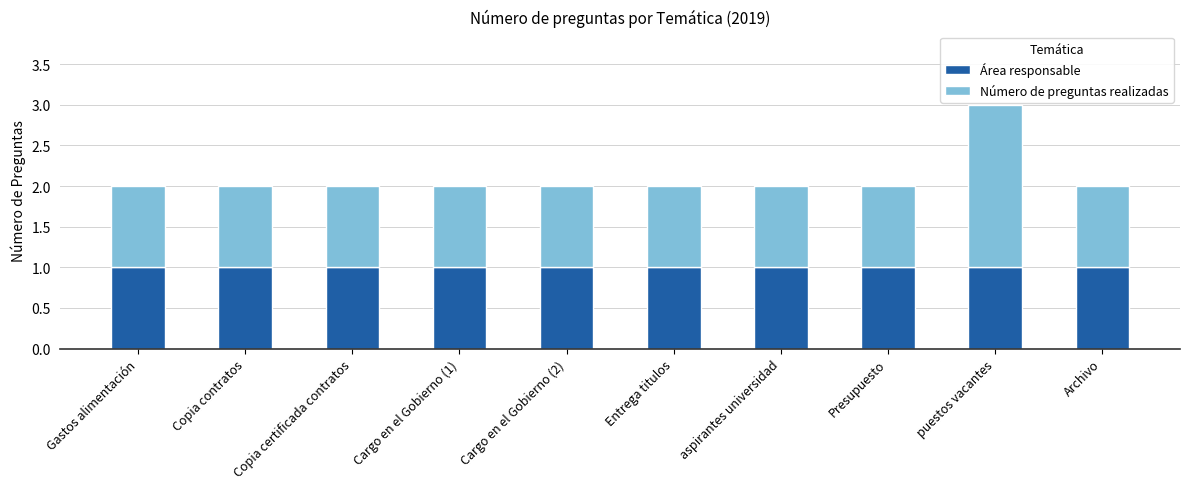

What is the value of the Área responsable bar at the 2nd from the left?

1